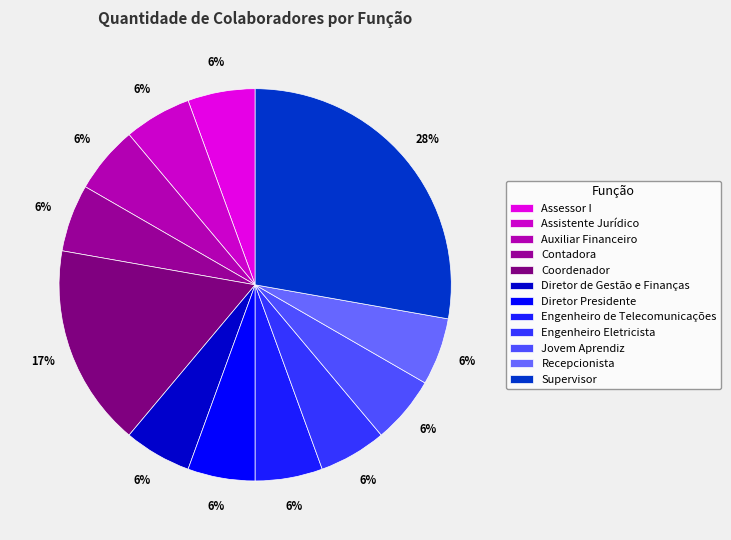

How many slices are in this pie chart?

12